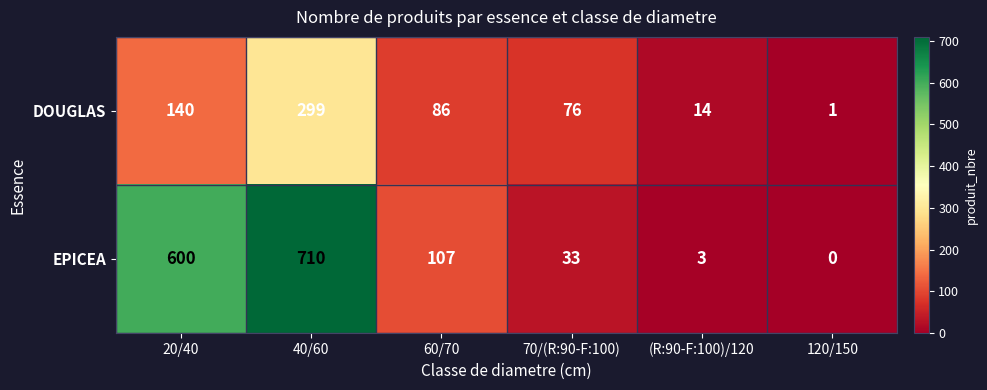

What is the difference between the second highest and minimum values in the EPICEA series?

600